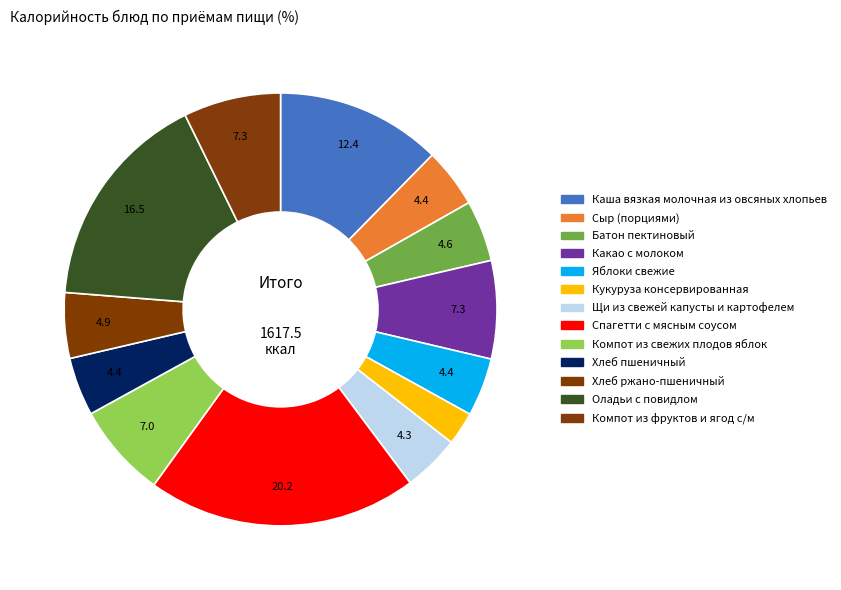

How many slices are in this pie chart?

13